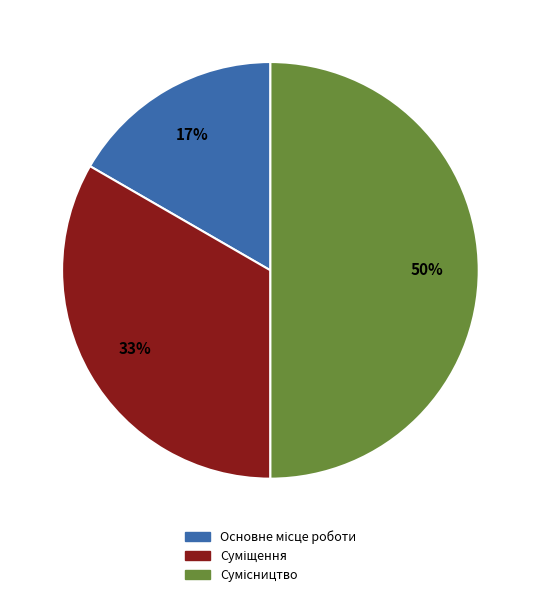

To the nearest percent, what is the difference between the largest and smallest slice percentages?

33%